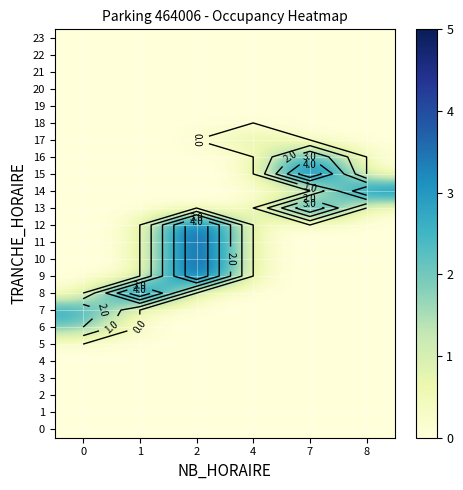

What is the difference between the maximum and minimum values in the row_8 series?

5